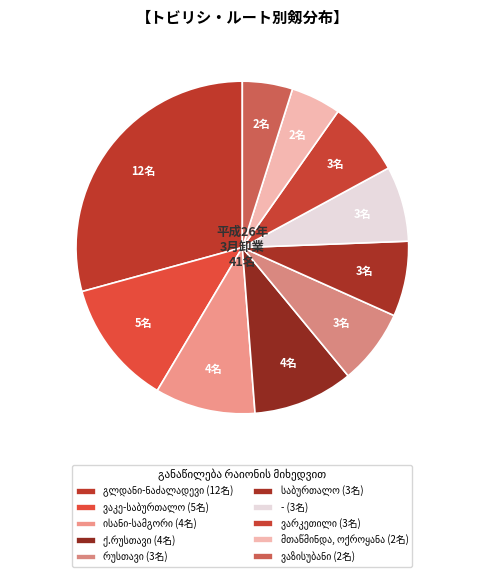

To the nearest percent, what is the combined percentage of ქ.რუსთავი and ისანი-სამგორი?

20%